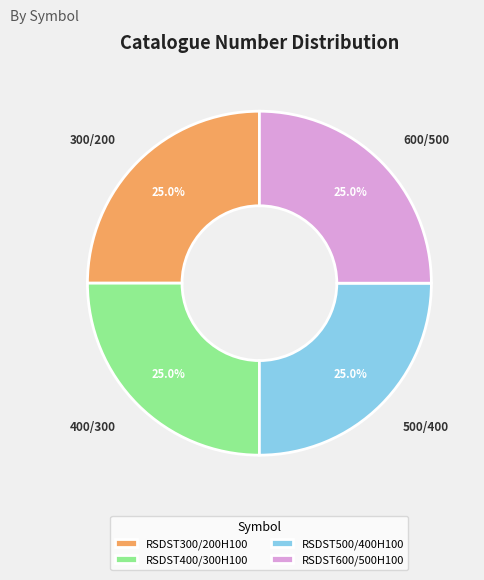

What is the ratio of the value at RSDST400/300H100 to the value at RSDST300/200H100?

1.0